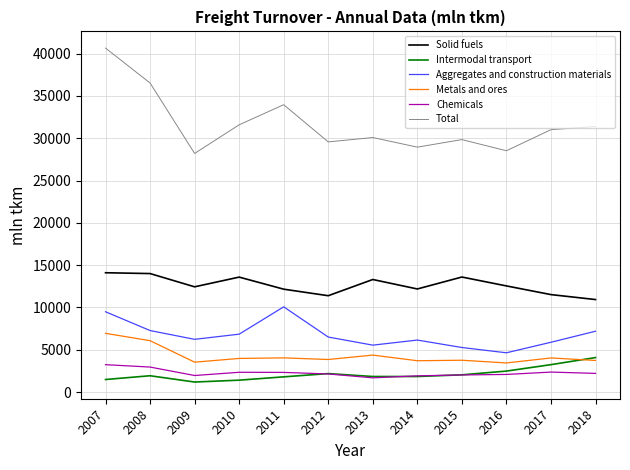

What is the difference between the second highest and minimum values in the Metals and ores series?

2633.0